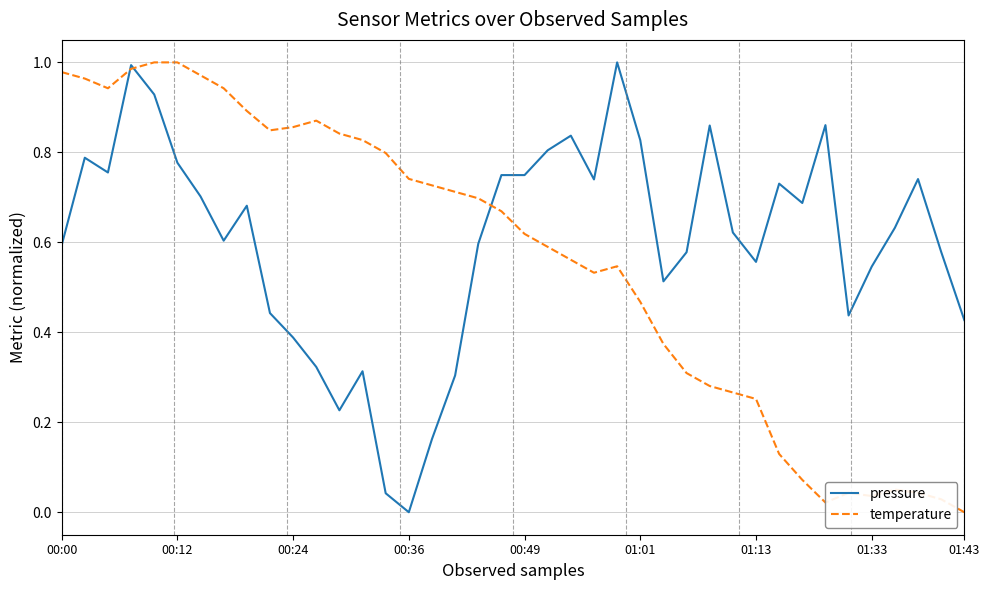

Reading left to right, list all the values displayed in this chart.

pressure: 0.6	0.8	0.8	1.0	0.9	0.8	0.7	0.6	0.7	0.4	0.4	0.3	0.2	0.3	0.0	0.0	0.2	0.3	0.6	0.7	0.7	0.8	0.8	0.7	1.0	0.8	0.5	0.6	0.9	0.6	0.6	0.7	0.7	0.9	0.4	0.5	0.6	0.7	0.6	0.4
temperature: 1.0	1.0	0.9	1.0	1.0	1.0	1.0	0.9	0.9	0.8	0.9	0.9	0.8	0.8	0.8	0.7	0.7	0.7	0.7	0.7	0.6	0.6	0.6	0.5	0.5	0.5	0.4	0.3	0.3	0.3	0.3	0.1	0.1	0.0	0.0	0.0	0.1	0.0	0.0	0.0